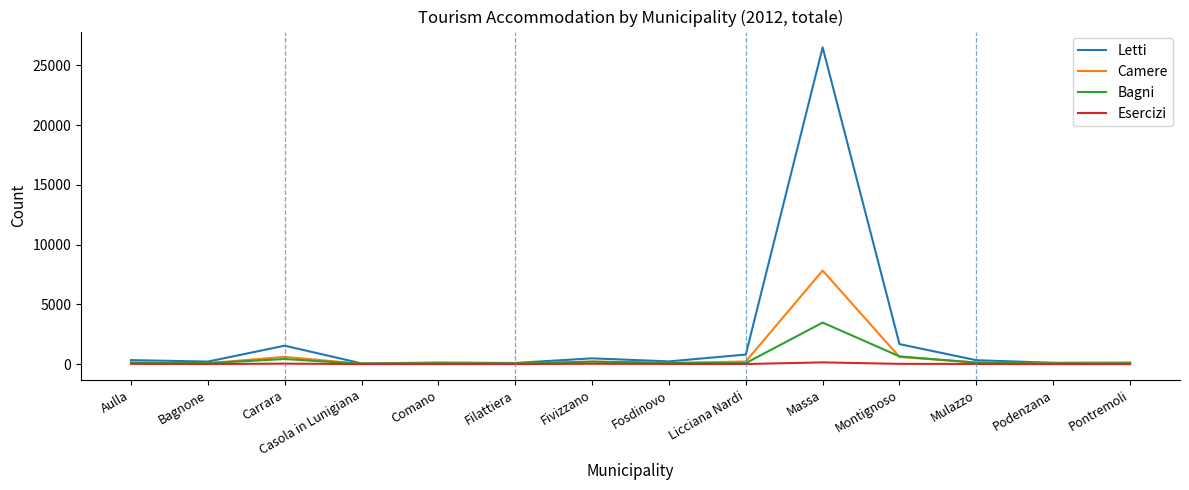

Is this an area chart (filled region under the line)?

No